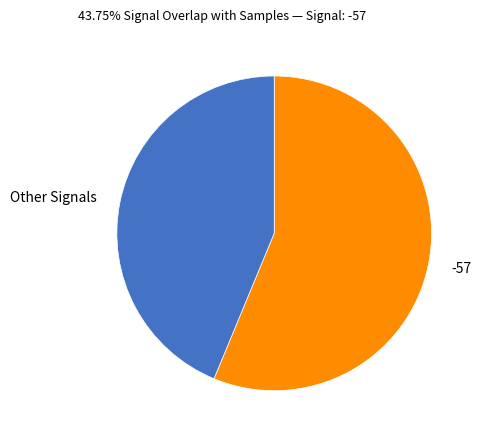

Rank the categories by value from highest to lowest.

-57, Other Signals